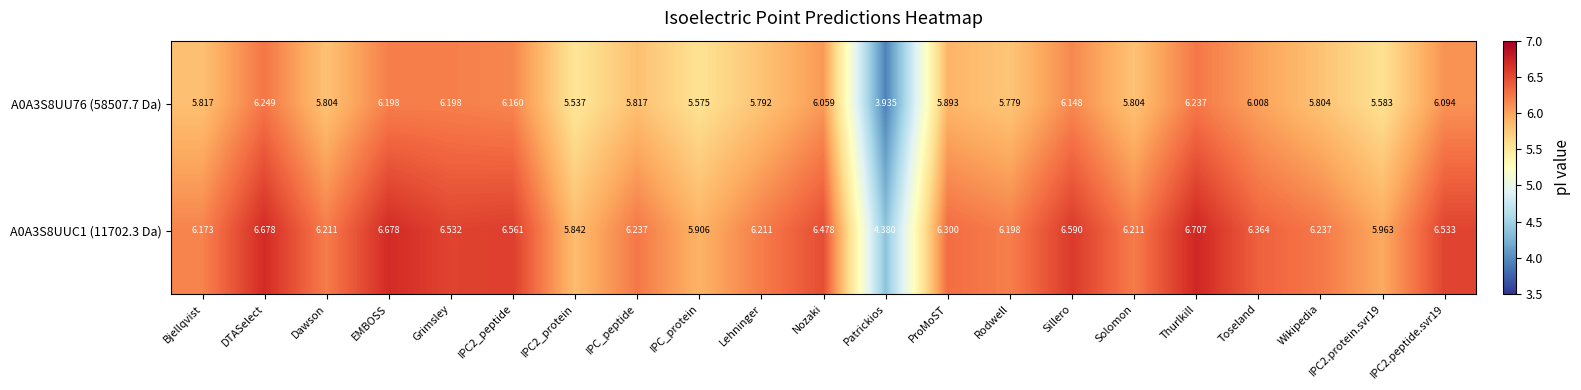

Where is A0A3S8UUC1 (11702.3 Da) nearest to the value 5?

Patrickios